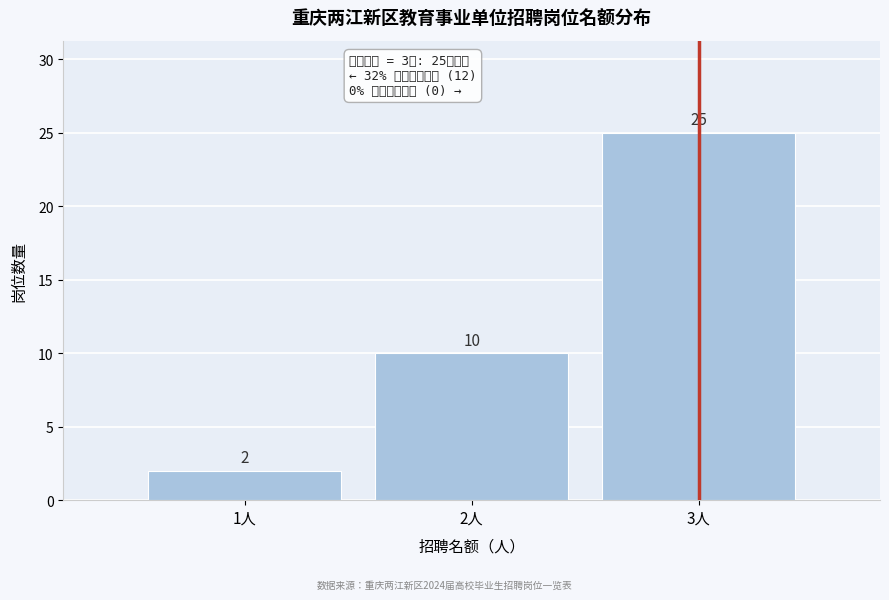

Reading right to left, list all the values displayed in this chart.

3人=25	2人=10	1人=2